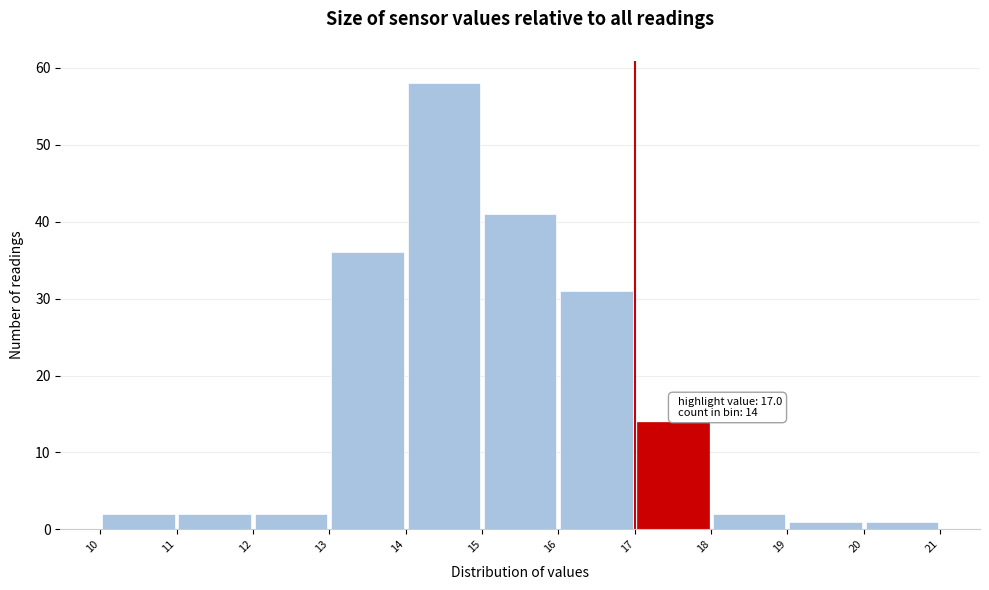

Which range on the x-axis has the tallest bar?

14 to 15